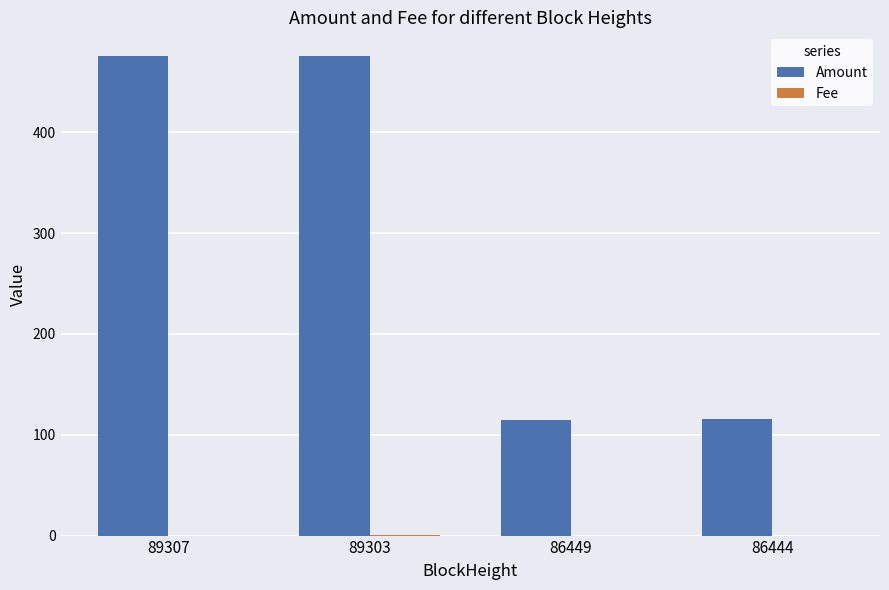

What is the maximum value for Amount?

475.4